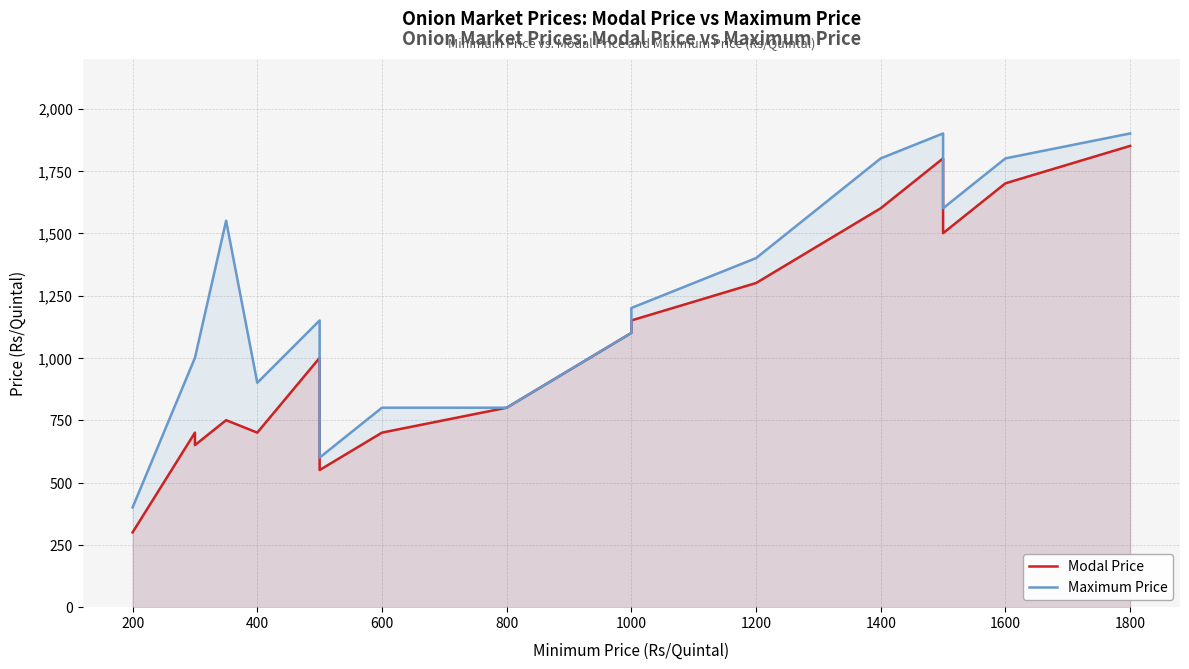

How many interior local valleys does the Modal Price series have?

4